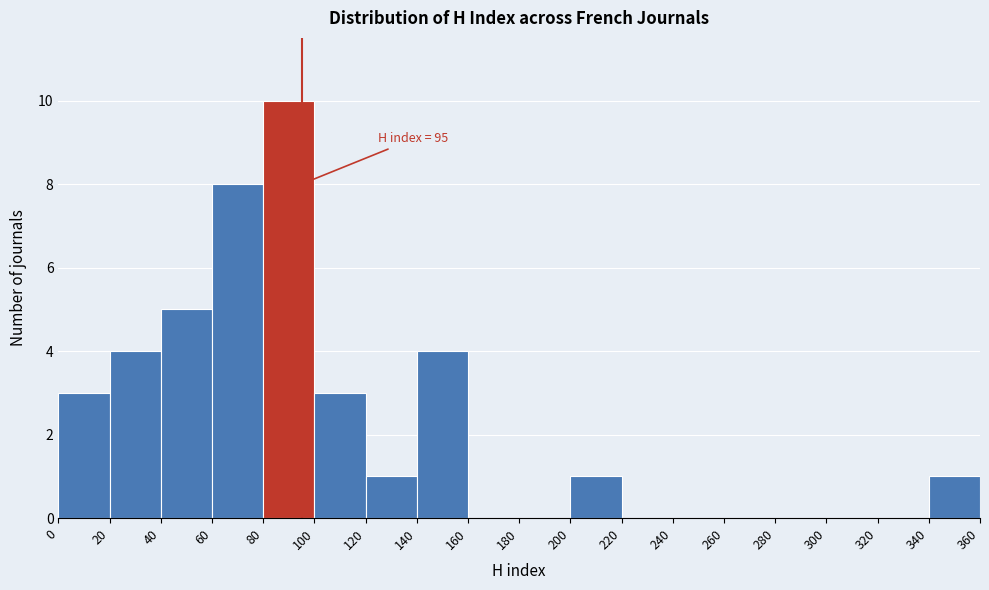

Over which range of the x-axis is the bar tallest?

80 to 100